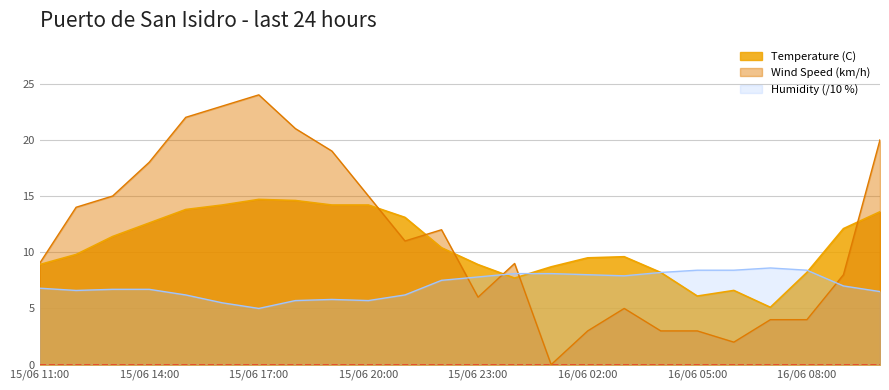

True or false: Humidity (%) has a value of 13.6 at 16/06 04:00.

False